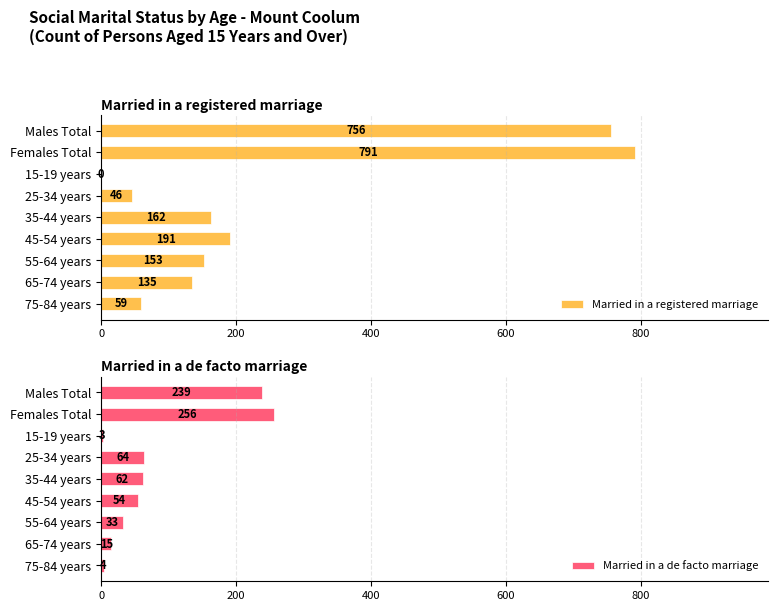

True or false: Married in a registered marriage has a value of 1173 at Males Total.

False